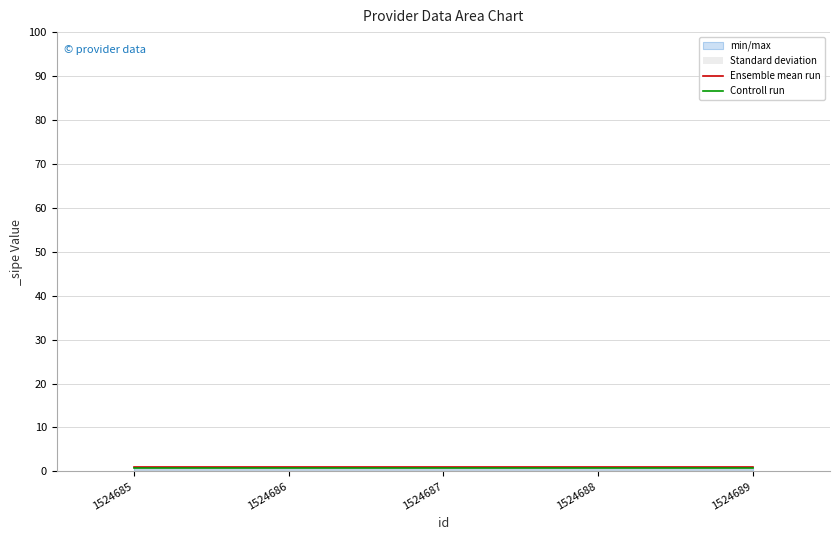

True or false: Controll run has more than 2 interior local peaks.

False